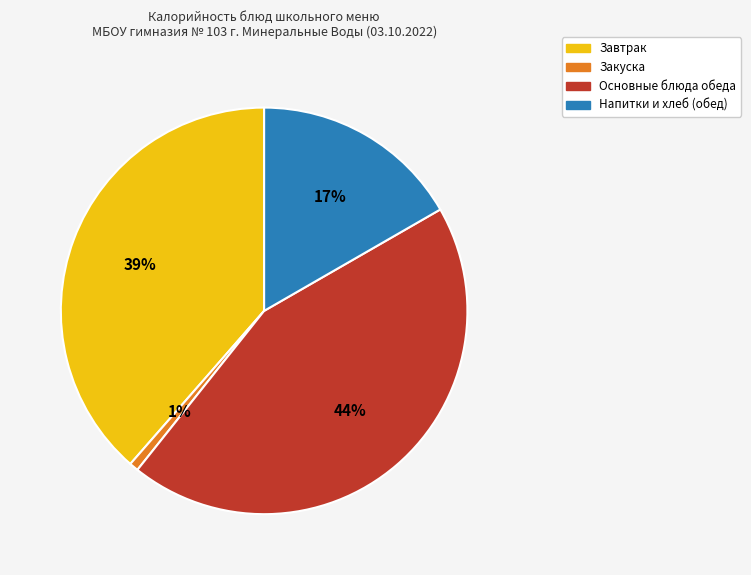

How many slices are in this pie chart?

4